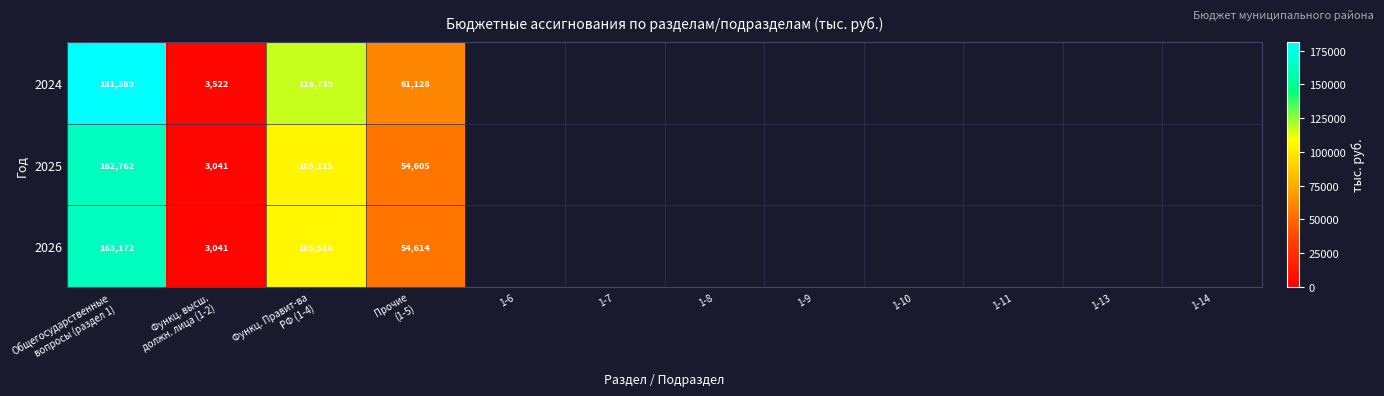

At which label is 2026 closest to 83106?

Функц. Правит-ва РФ (1-4)